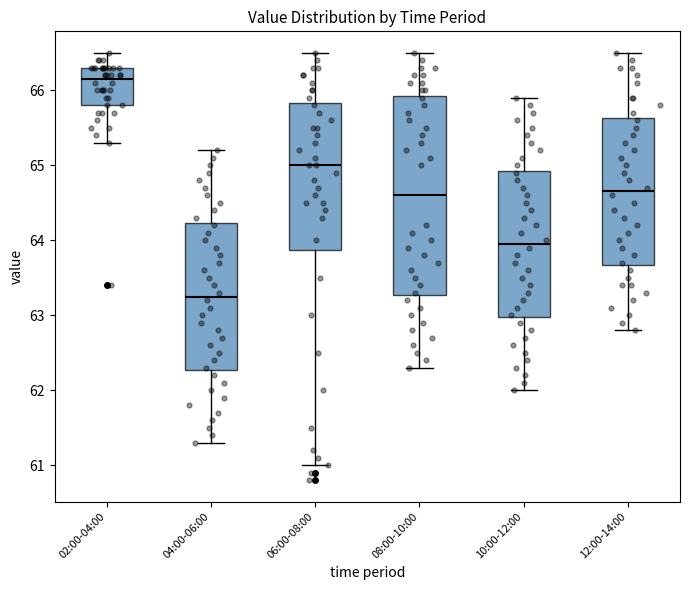

Which box's median line is the lowest?

04:00-06:00